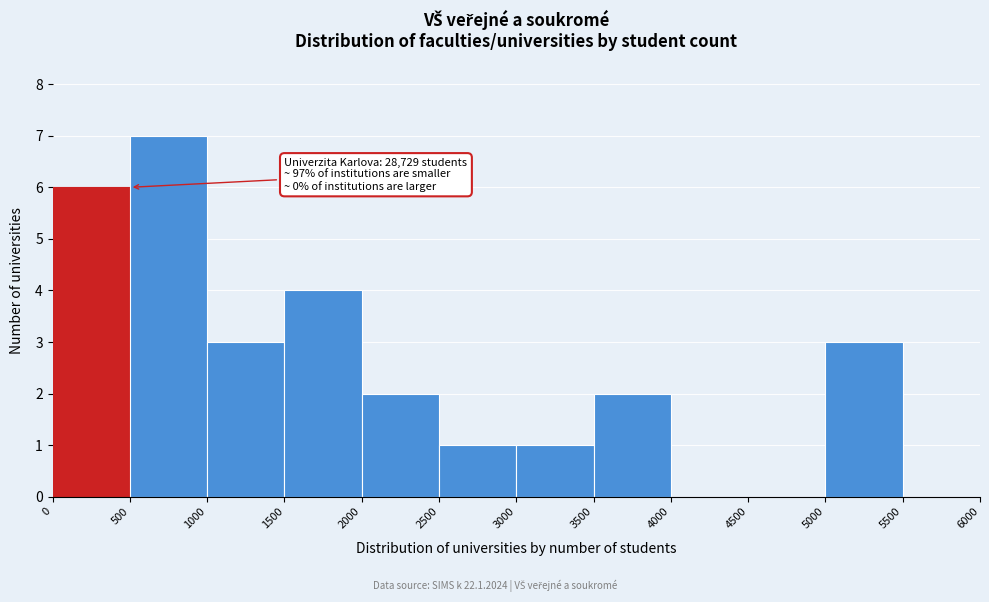

Over which range of the x-axis is the bar tallest?

500 to 1000